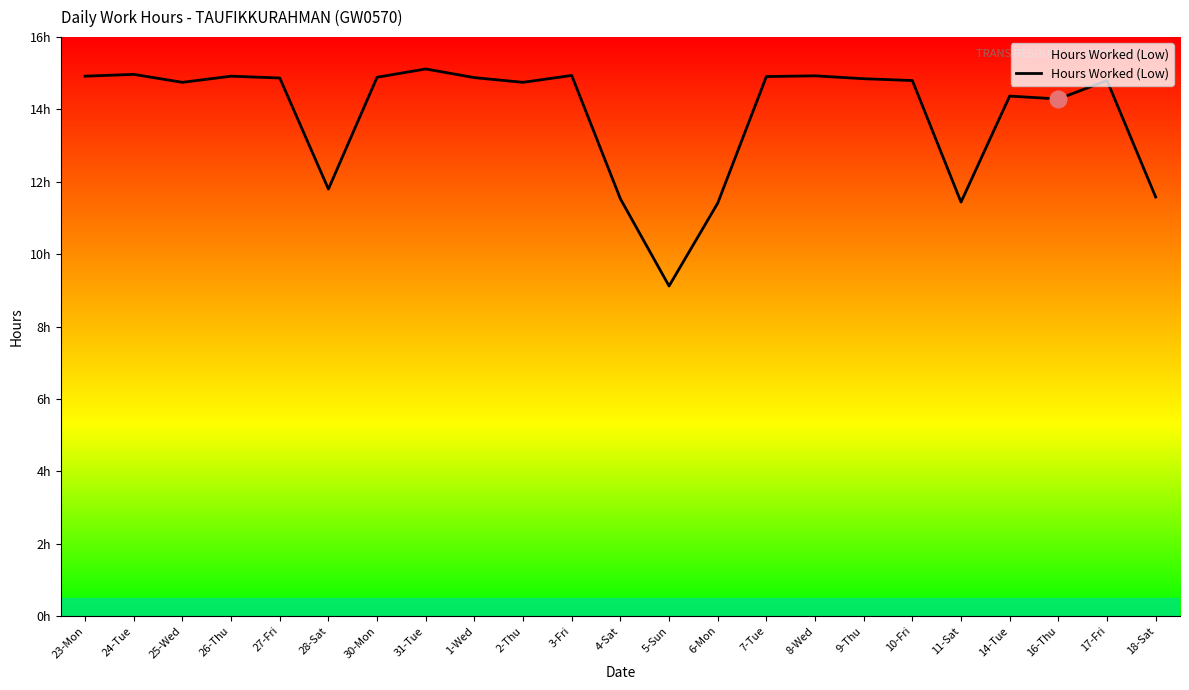

Does the chart display data point markers on the line(s)?

No